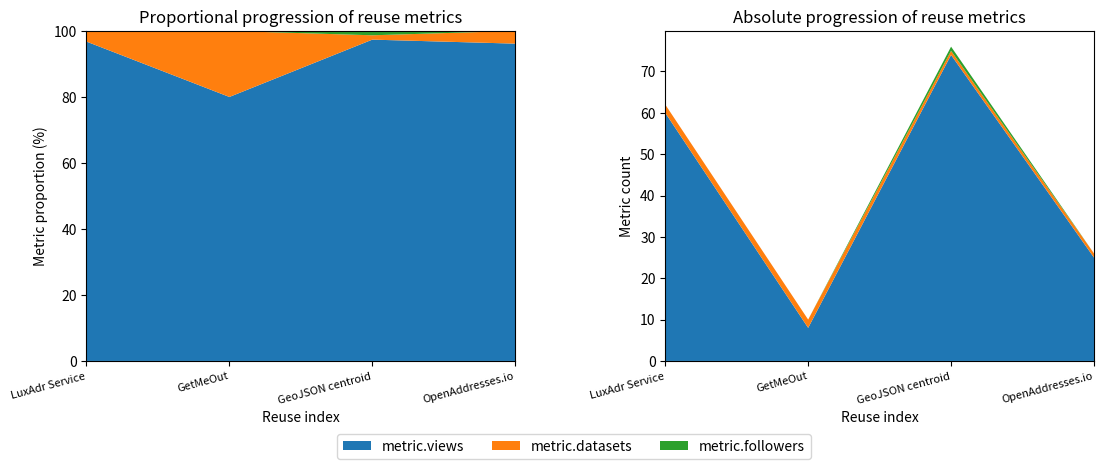

Reading right to left, transcribe all the data shown in this chart.

metric.views: OpenAddresses.io=25	GeoJSON centroid=74	GetMeOut=8	LuxAdr Service=60
metric.datasets: OpenAddresses.io=1	GeoJSON centroid=1	GetMeOut=2	LuxAdr Service=2
metric.followers: OpenAddresses.io=0	GeoJSON centroid=1	GetMeOut=0	LuxAdr Service=0